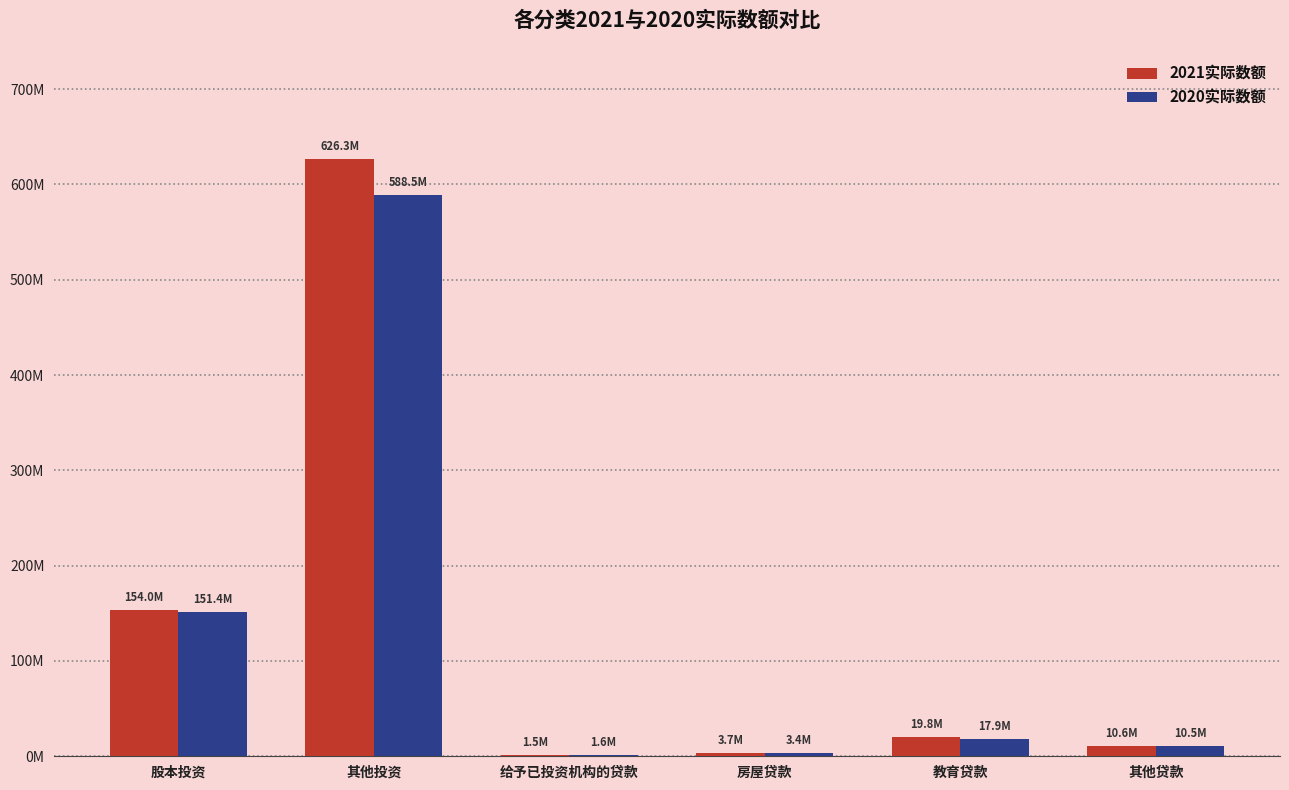

Are the bars horizontal?

No